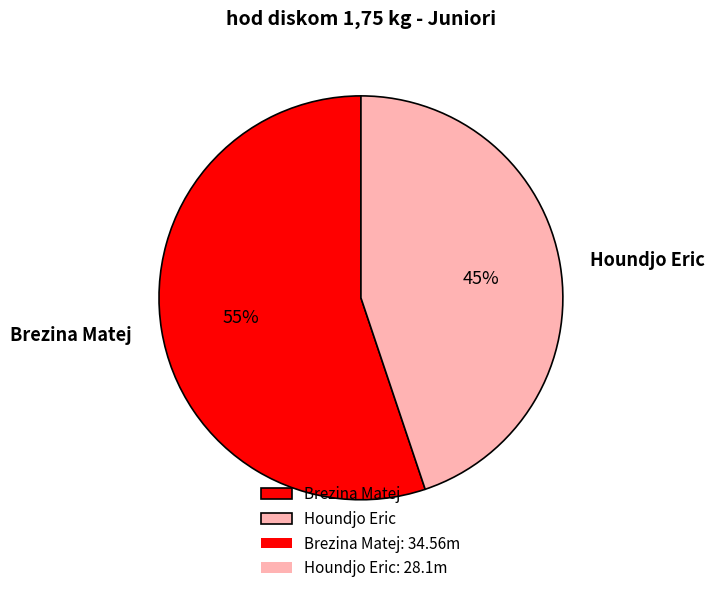

True or false: Houndjo Eric accounts for 45% of the total.

True